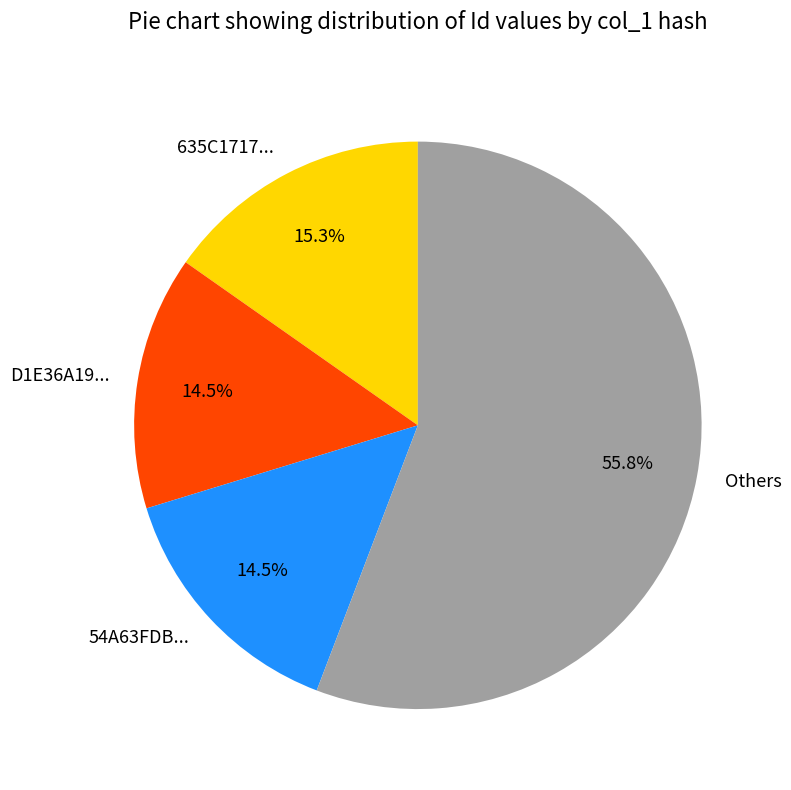

How many segments does this pie chart have?

4